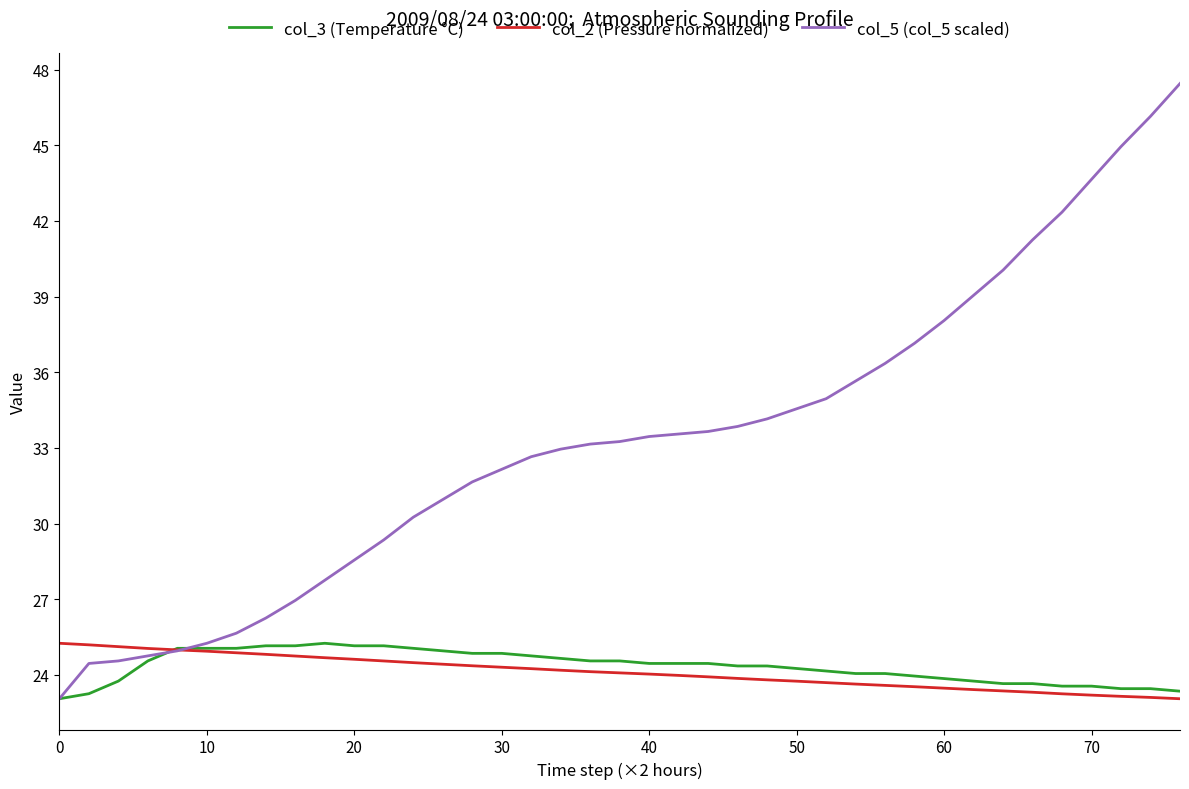

What is the maximum value shown in the chart?

47.5